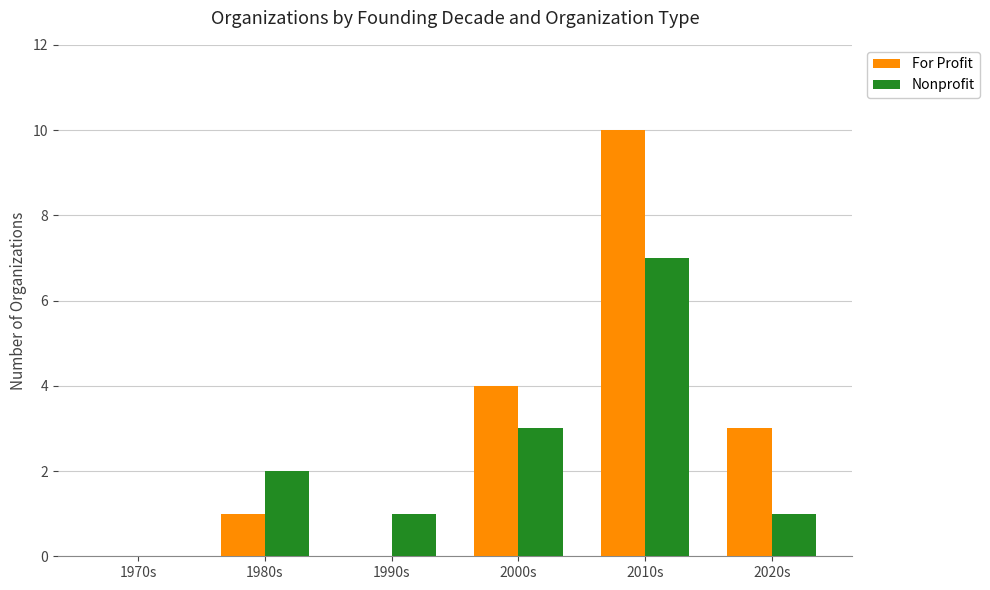

At which label is For Profit closest to 5?

2000s